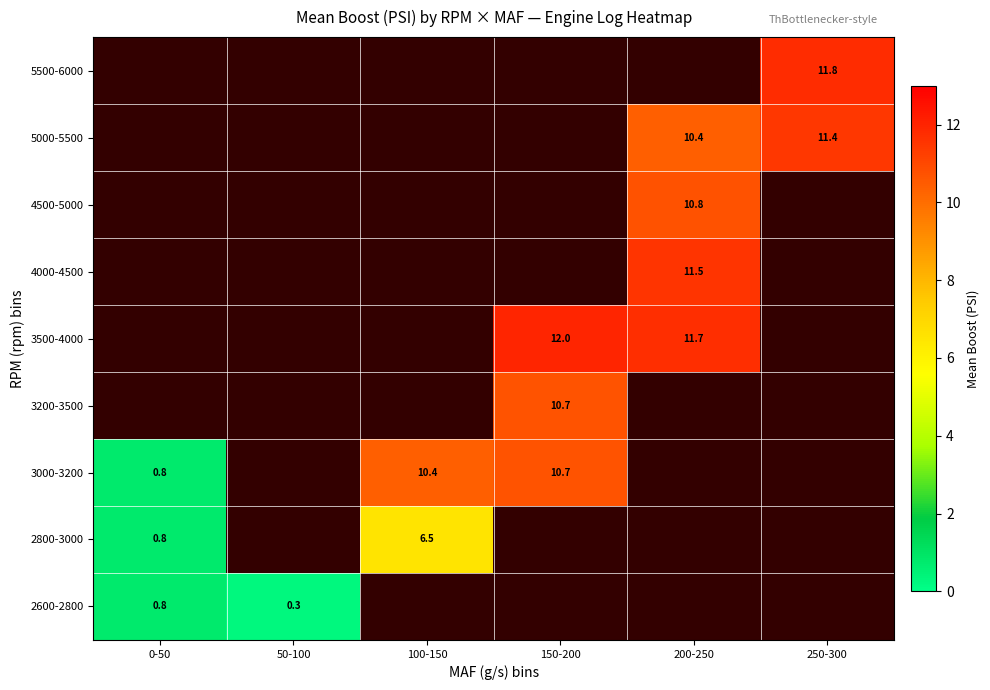

At which category does the chart reach its minimum across all series?

50-100